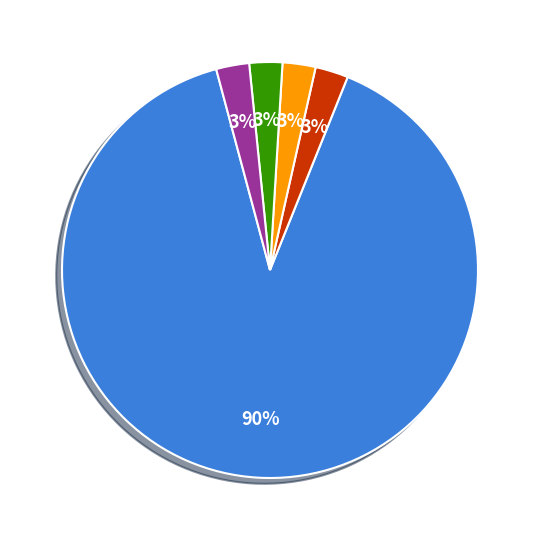

Which has a higher value, 20001 or 23?

23